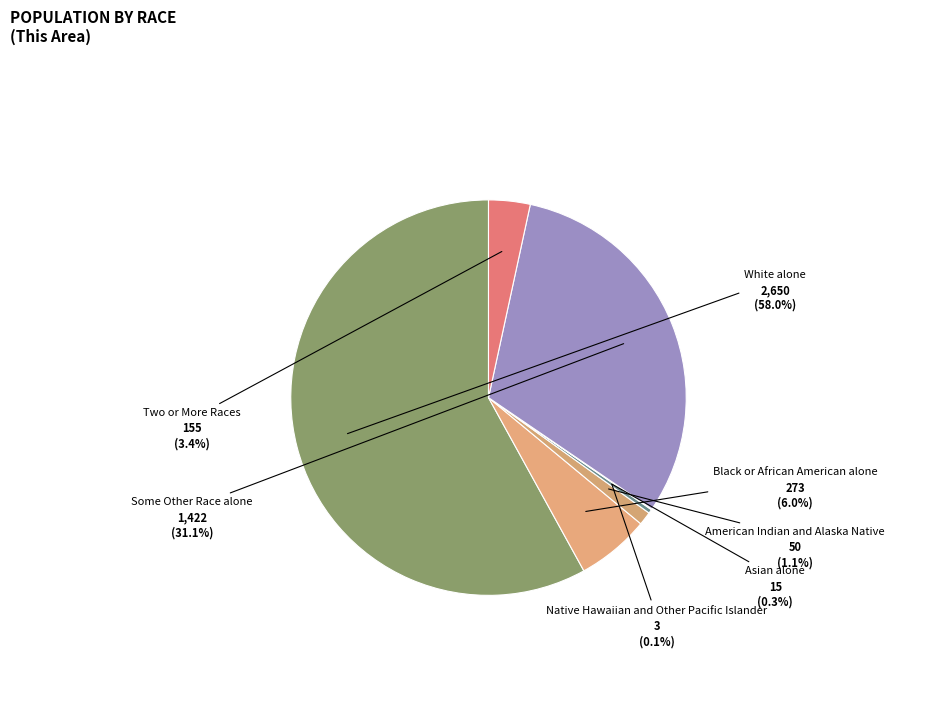

True or false: Asian alone accounts for 15% of the total.

False